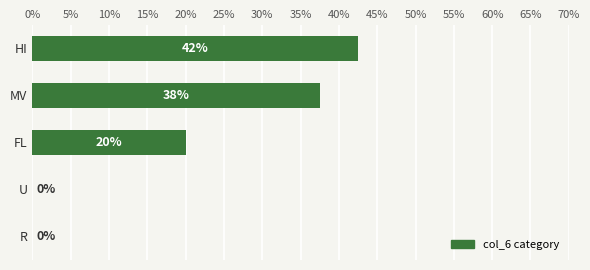

Between R and HI, which is larger?

HI